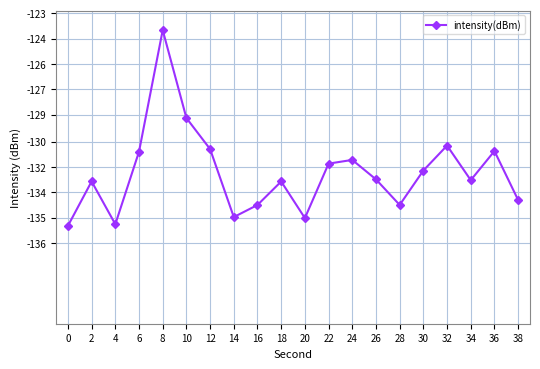

Is this an area chart (filled region under the line)?

No